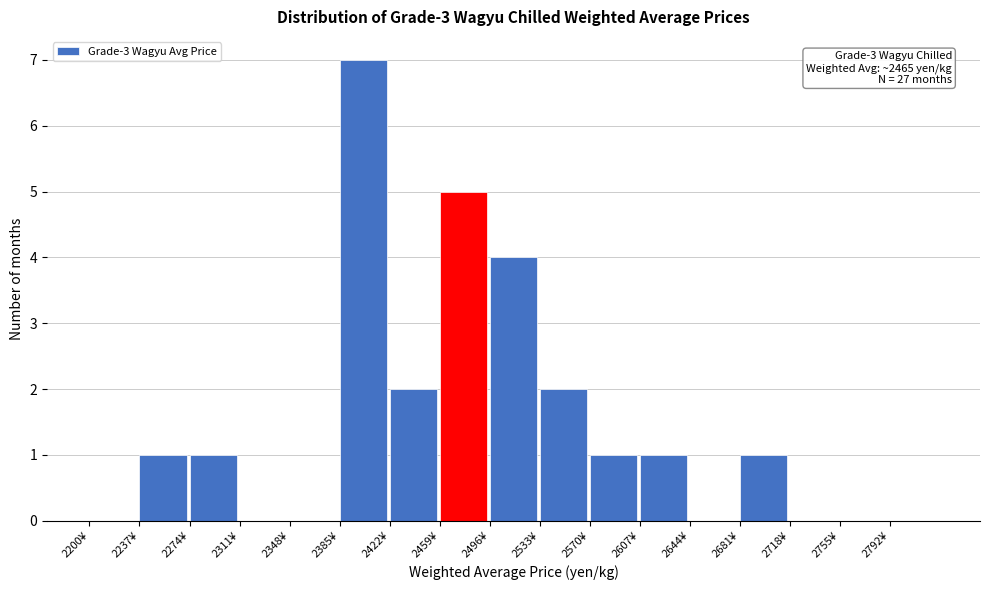

Reading left to right, extract all data points from this chart.

2200¥=0	2237¥=1	2274¥=1	2311¥=0	2348¥=0	2385¥=7	2422¥=2	2459¥=5	2496¥=4	2533¥=2	2570¥=1	2607¥=1	2644¥=0	2681¥=1	2718¥=0	2755¥=0	2792¥=0